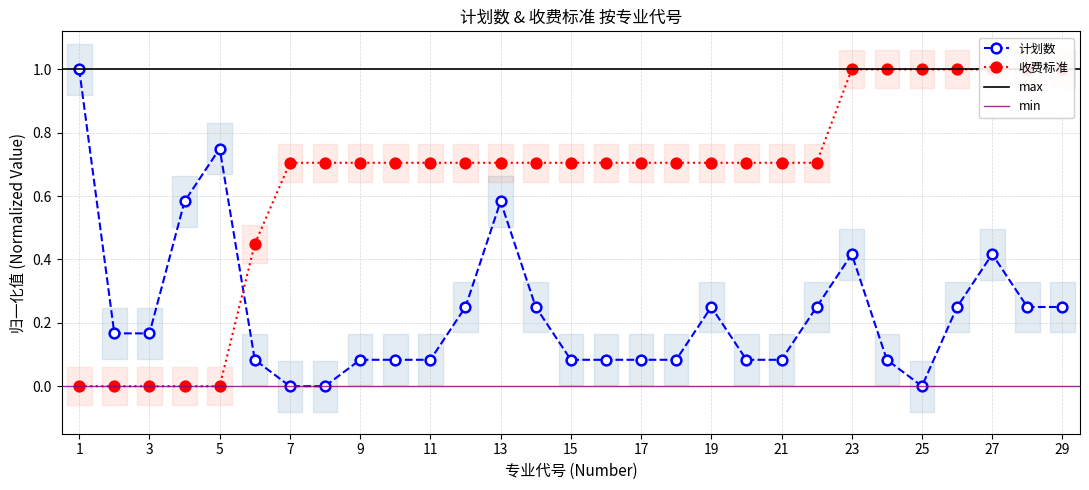

Between 5 and 16, which series saw the biggest shift?

收费标准